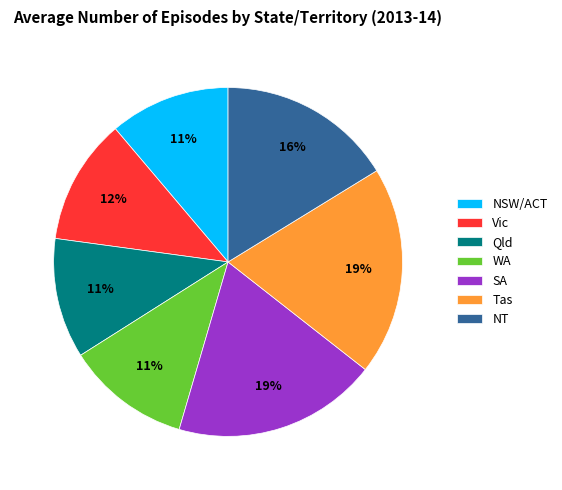

True or false: Qld accounts for 11% of the total.

True